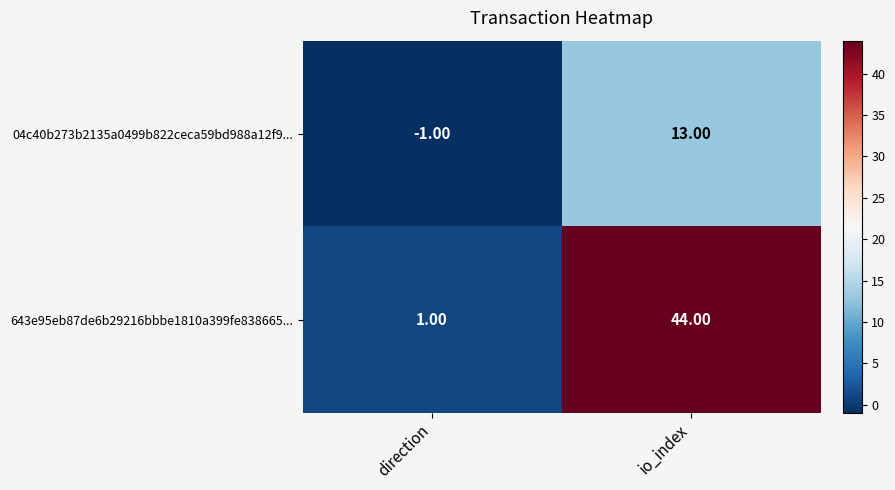

Between direction and io_index, which series saw the biggest shift?

643e95eb87de6b29216bbbe1810a399fe838665...